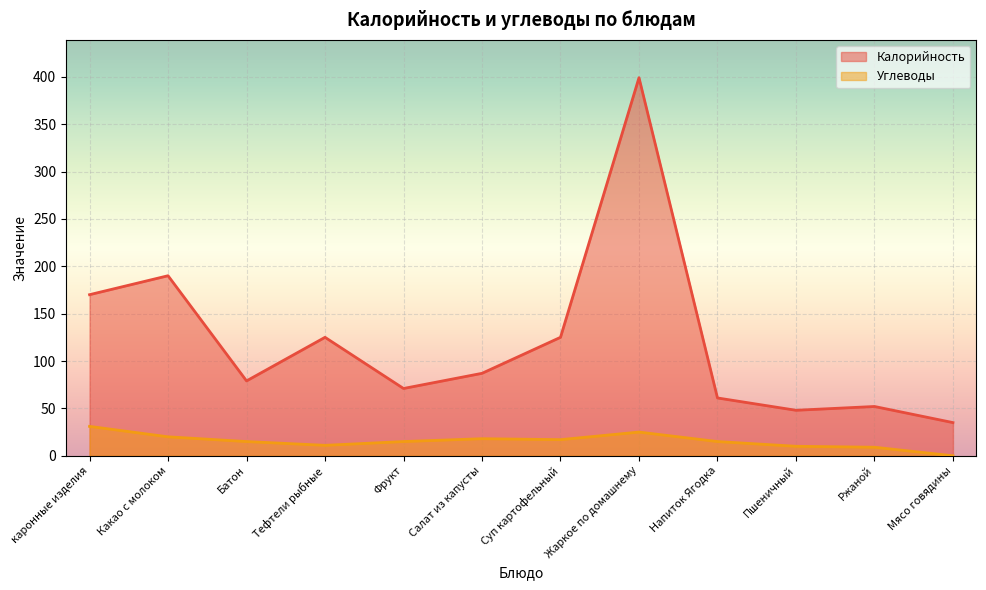

How many lines are shown in the chart?

2